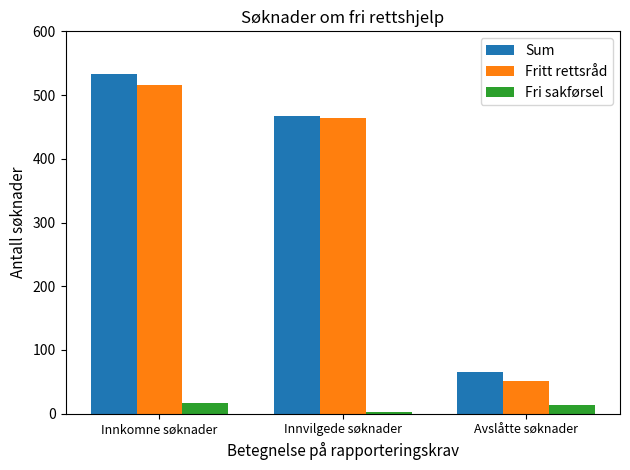

How many distinct data groups are displayed?

3